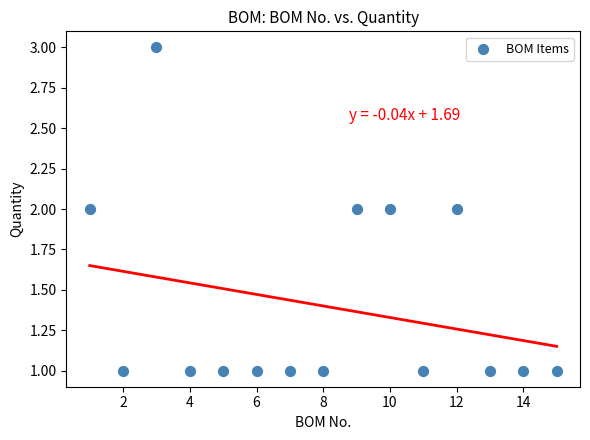

What is the range of X values (max minus min)?

14